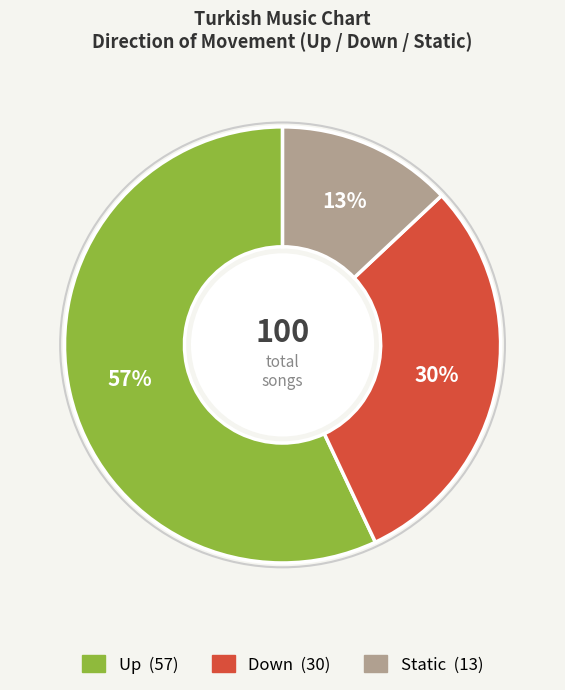

To the nearest percent, what is the difference between the largest and smallest slice percentages?

44%